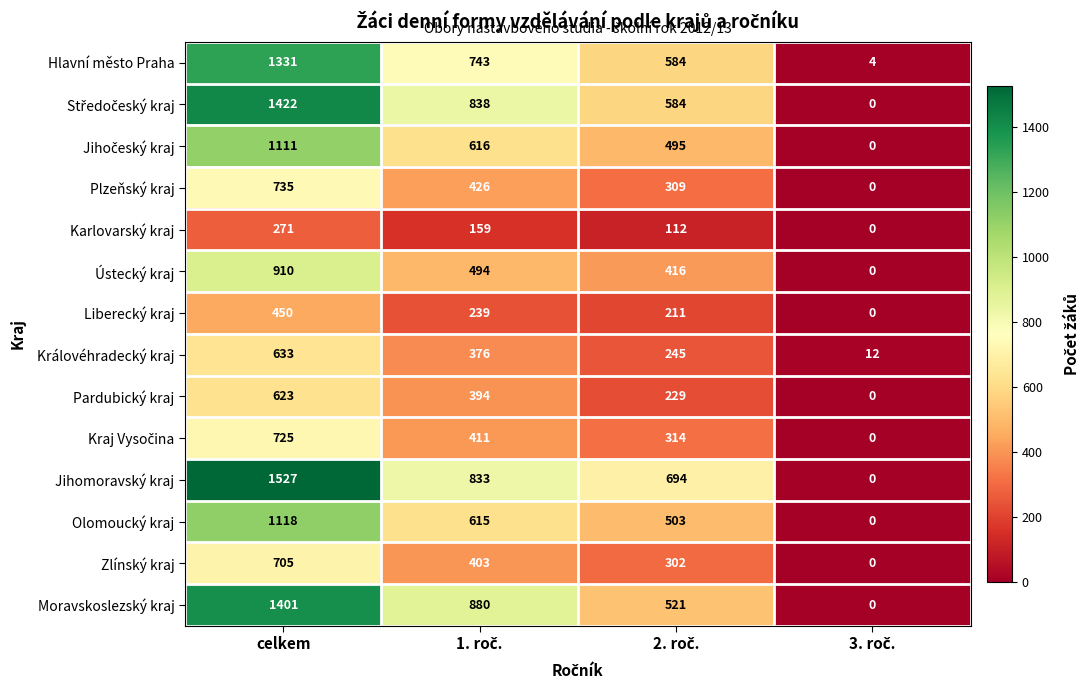

Count the Karlovarský kraj values in the range 112 to 271.

3